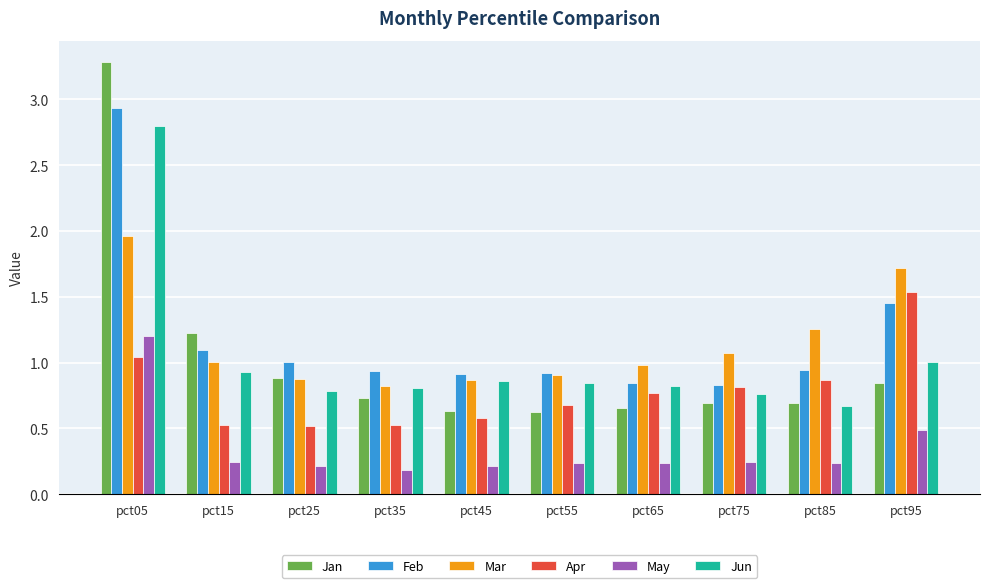

Read the May value at pct05.

1.2